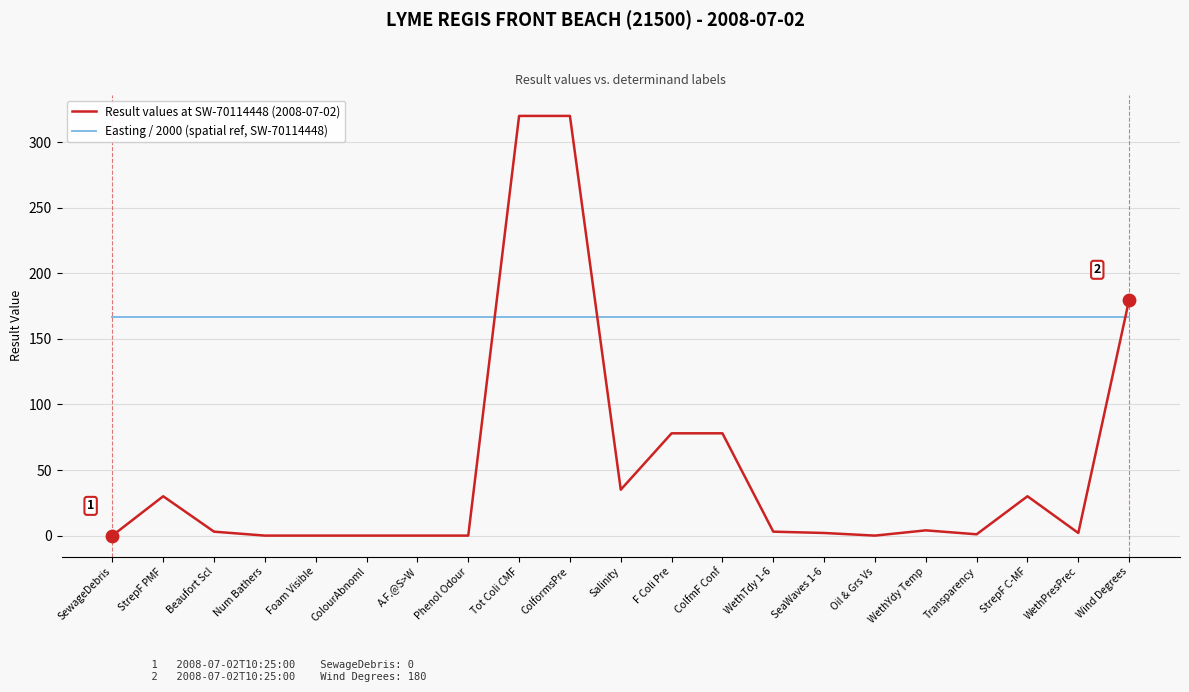

Which series has the largest total across all categories?

Easting / 2000 (spatial ref, SW-70114448)